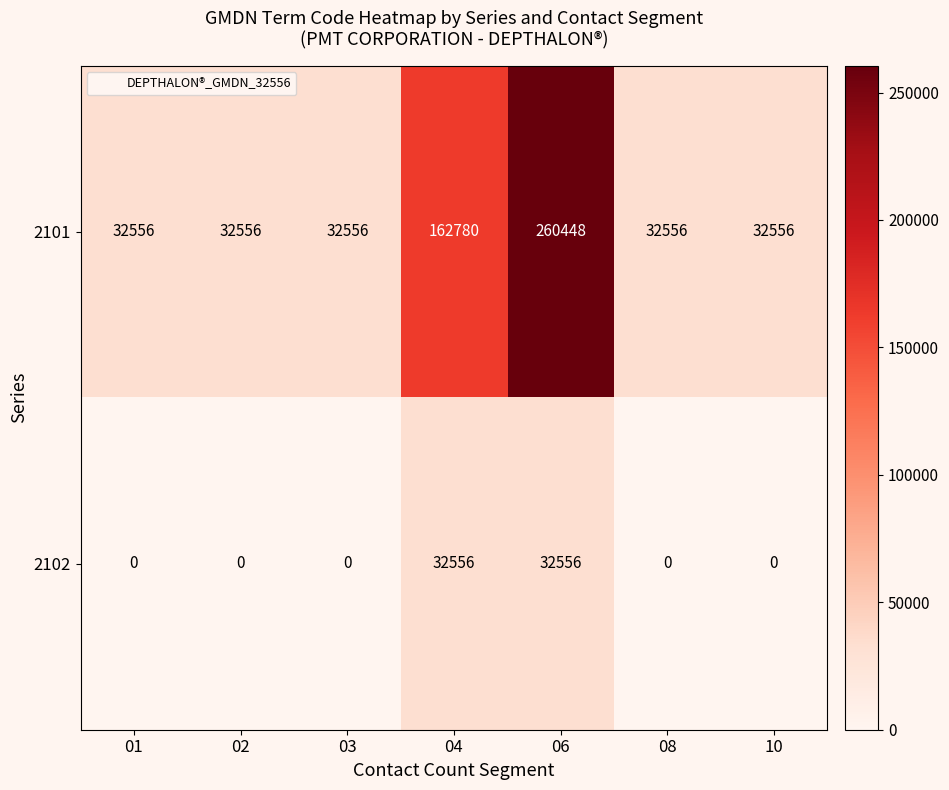

What is the difference between the highest and lowest values at 03?

32556